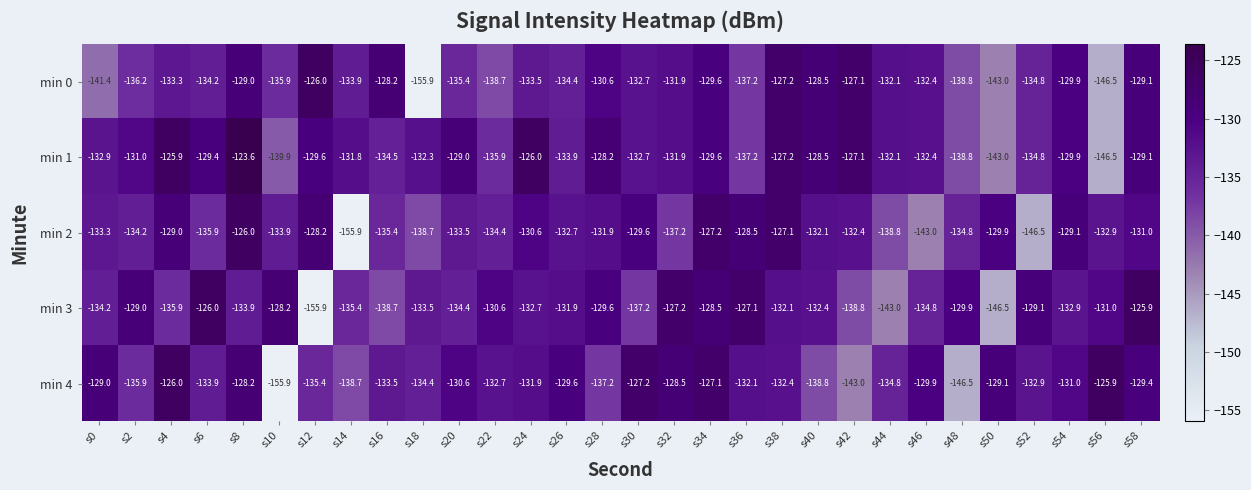

True or false: min 1 has a value of -190.8 at s52.

False